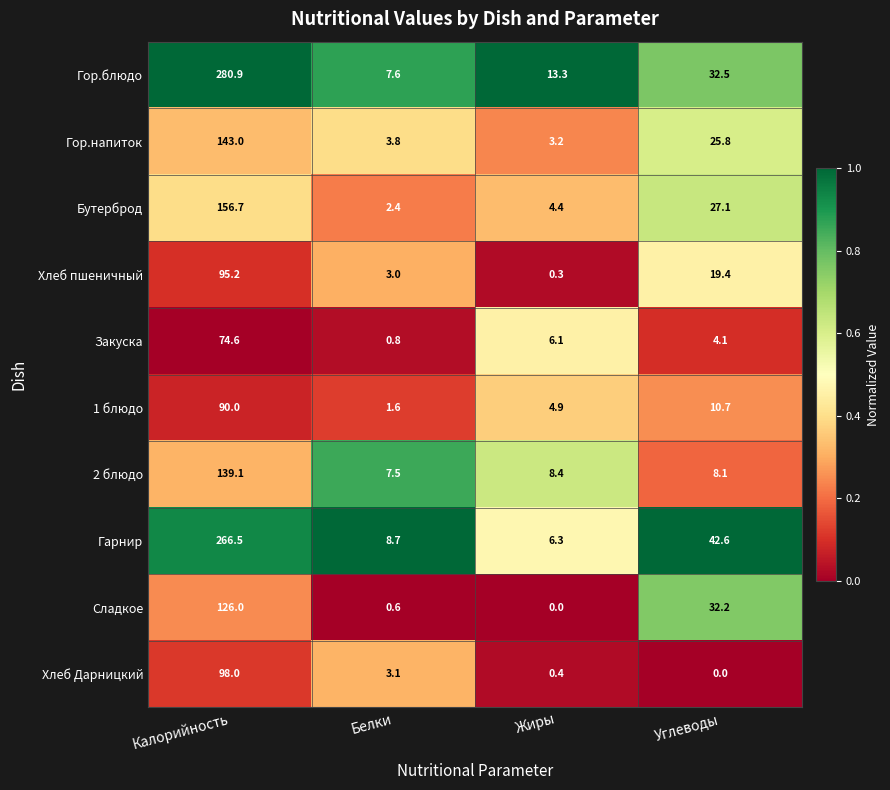

What is the difference between the maximum and minimum values in the Гор.напиток series?

139.8